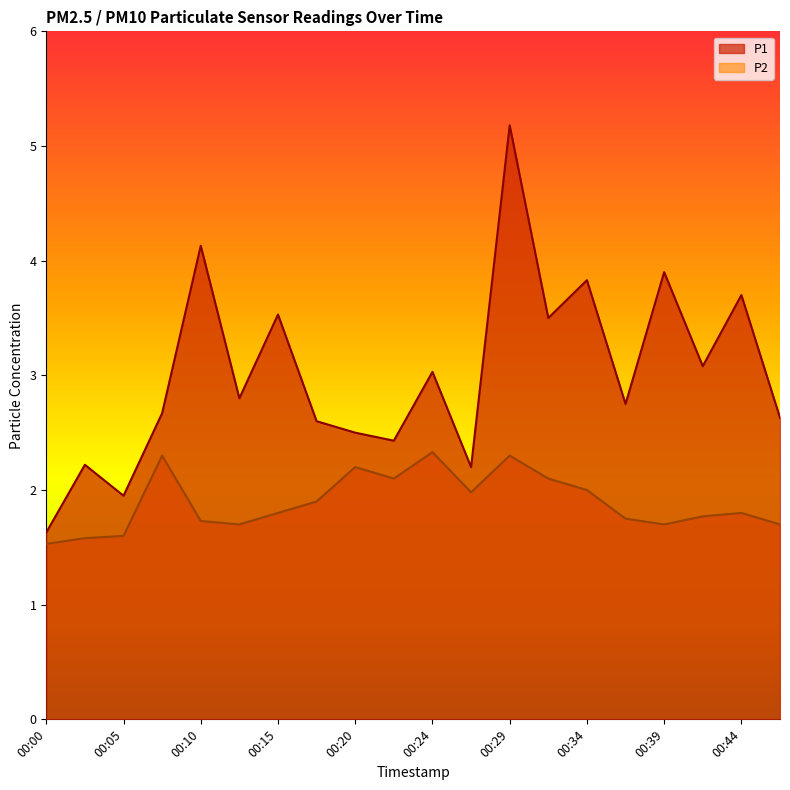

The value of P1 at 00:00 is 1.6. True or false?

True